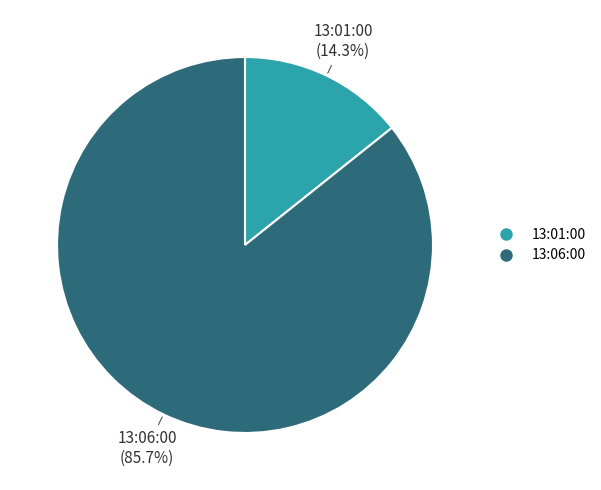

To the nearest percent, what portion does 13:01:00 represent?

14%